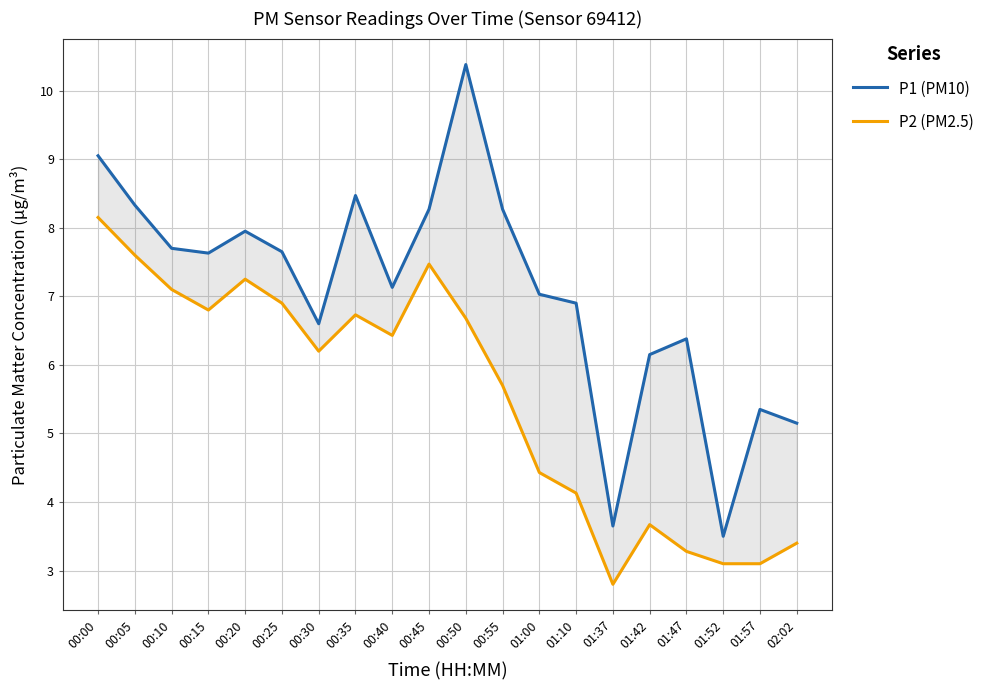

At how many categories does at least one series exceed 3?

20